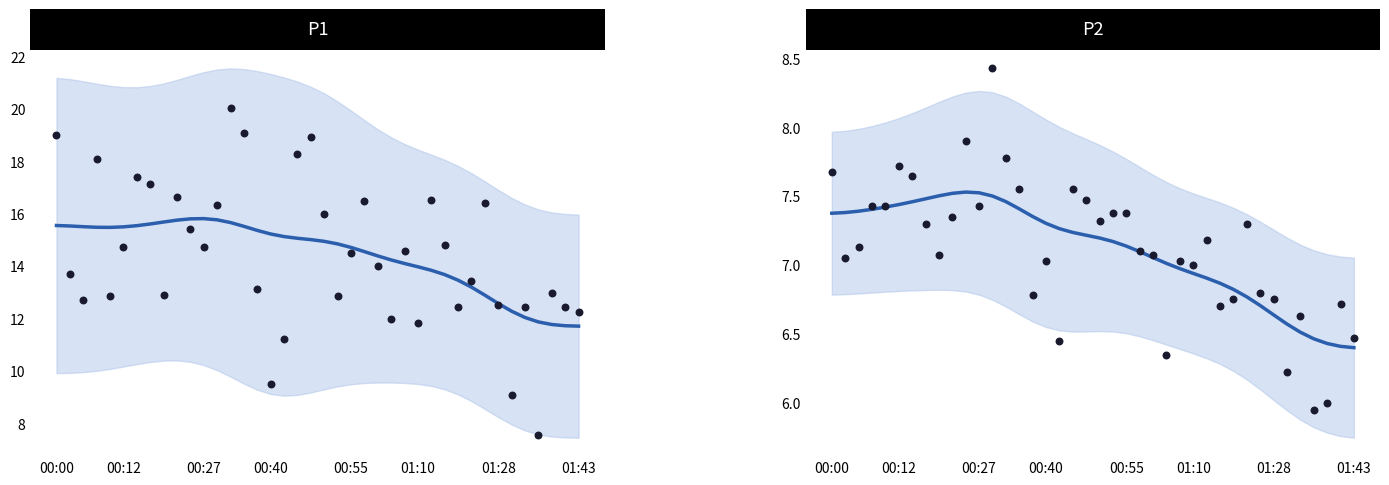

Which series has the widest spread of Y values?

P1 observations